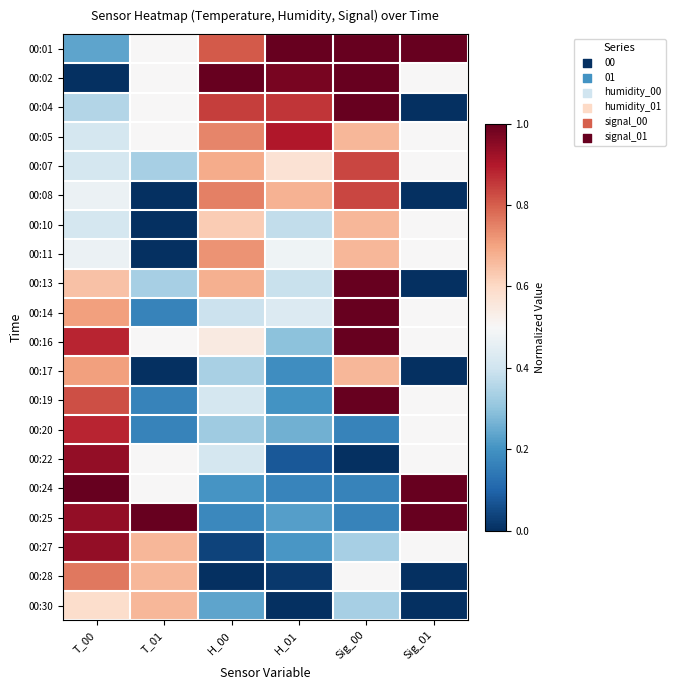

What is the total value across all series at Sig_00?

13.0